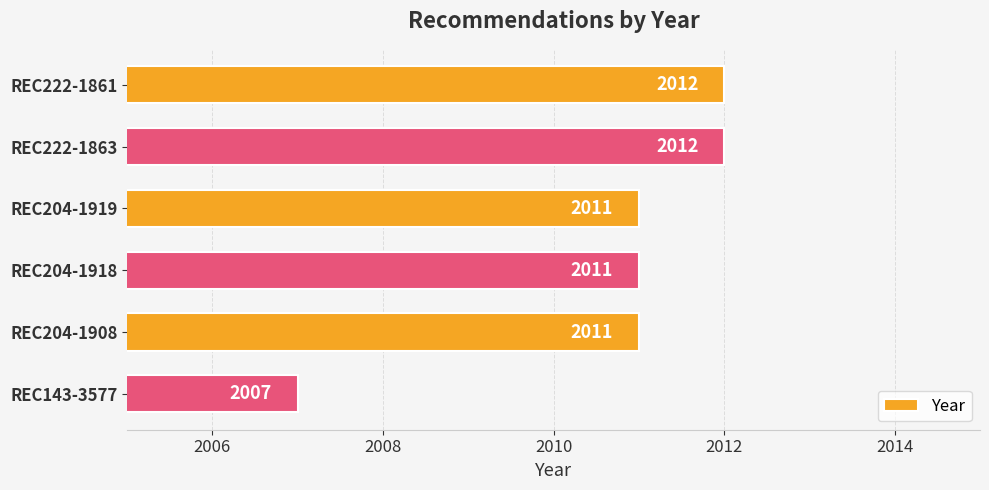

Read the value at REC222-1863.

2012